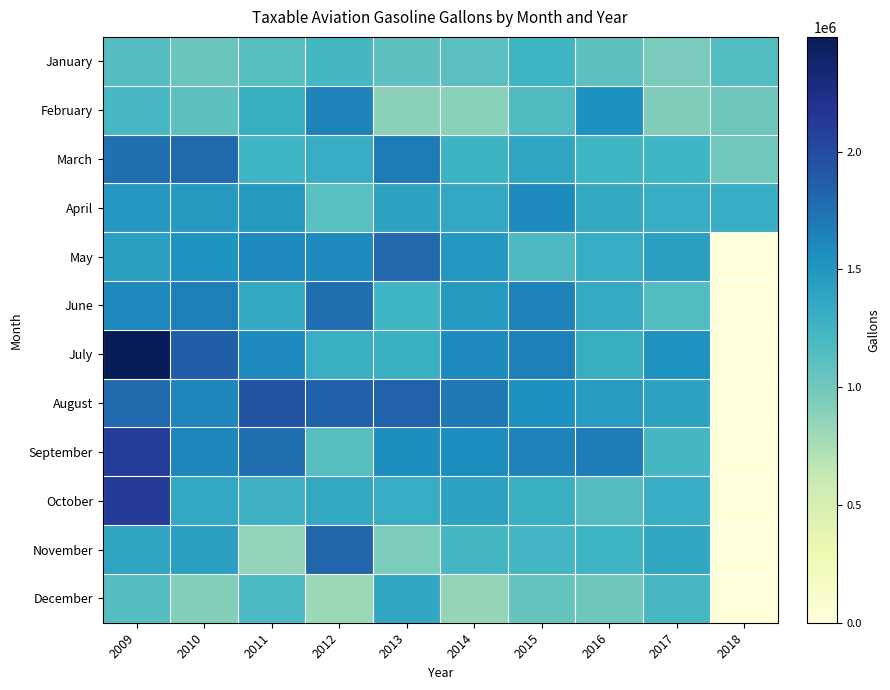

Reading right to left, what are all the values shown in this chart?

January: 2018=1155126	2017=956860	2016=1090121	2015=1262407	2014=1116726	2013=1092971	2012=1215499	2011=1136883	2010=1038923	2009=1137494
February: 2018=1016449	2017=923232	2016=1545697	2015=1166465	2014=888051	2013=877333	2012=1637234	2011=1307736	2010=1092074	2009=1206347
March: 2018=1001311	2017=1249806	2016=1238266	2015=1373541	2014=1264291	2013=1682675	2012=1330964	2011=1249942	2010=1792100	2009=1749666
April: 2018=1317764	2017=1318295	2016=1341797	2015=1592997	2014=1351680	2013=1399486	2012=1126206	2011=1483962	2010=1472176	2009=1494433
May: 2018=0	2017=1435265	2016=1320647	2015=1182448	2014=1492350	2013=1804929	2012=1589170	2011=1603247	2010=1519094	2009=1432947
June: 2018=0	2017=1147447	2016=1338541	2015=1635836	2014=1472017	2013=1237367	2012=1764444	2011=1349051	2010=1662910	2009=1605278
July: 2018=0	2017=1534366	2016=1306764	2015=1655576	2014=1587504	2013=1288439	2012=1299096	2011=1584452	2010=1870614	2009=2487666
August: 2018=0	2017=1408220	2016=1462792	2015=1552576	2014=1694070	2013=1829328	2012=1838499	2011=1935070	2010=1618179	2009=1793091
September: 2018=0	2017=1216466	2016=1680378	2015=1634415	2014=1577273	2013=1571707	2012=1132832	2011=1760118	2010=1620059	2009=2101663
October: 2018=0	2017=1313289	2016=1143397	2015=1295688	2014=1403573	2013=1326405	2012=1343772	2011=1274543	2010=1353426	2009=2115563
November: 2018=0	2017=1365637	2016=1259314	2015=1225725	2014=1216408	2013=946839	2012=1807664	2011=849257	2010=1436686	2009=1386799
December: 2018=0	2017=1205015	2016=1015715	2015=1051871	2014=844623	2013=1367075	2012=810978	2011=1187924	2010=910808	2009=1137689